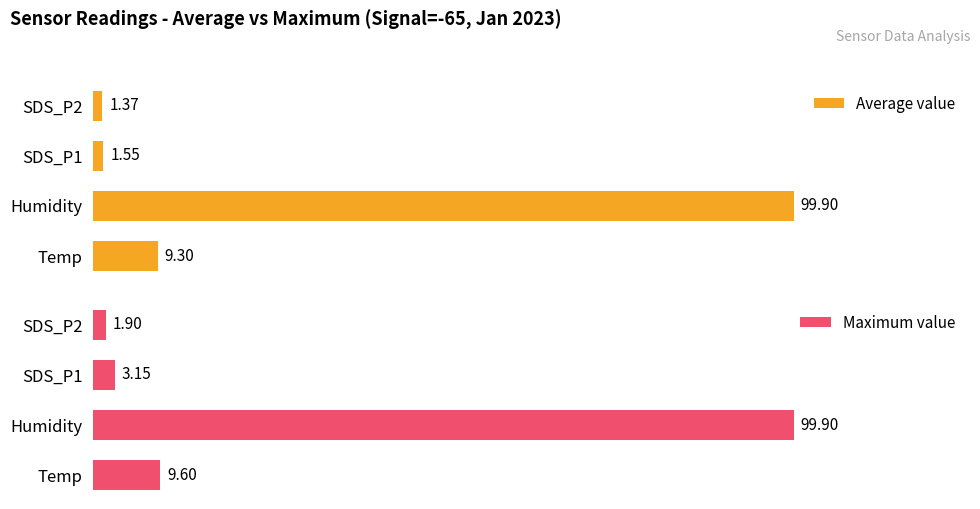

List the labels in order of Average value value, smallest first.

SDS_P2, SDS_P1, Temp, Humidity